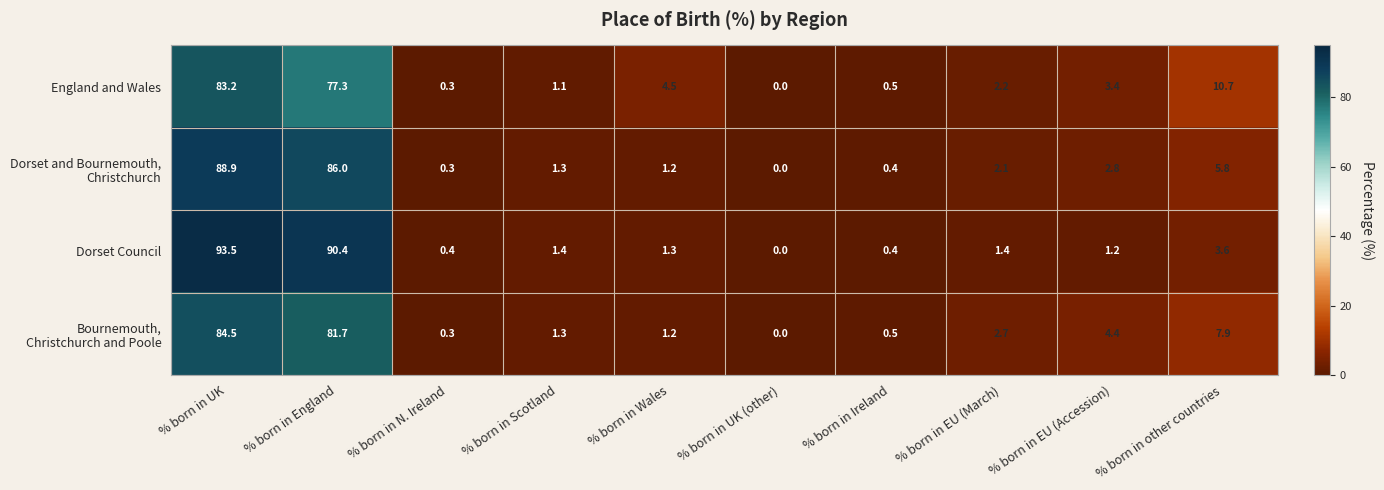

The value of Dorset Council at % born in EU (March) is 0.5. True or false?

False